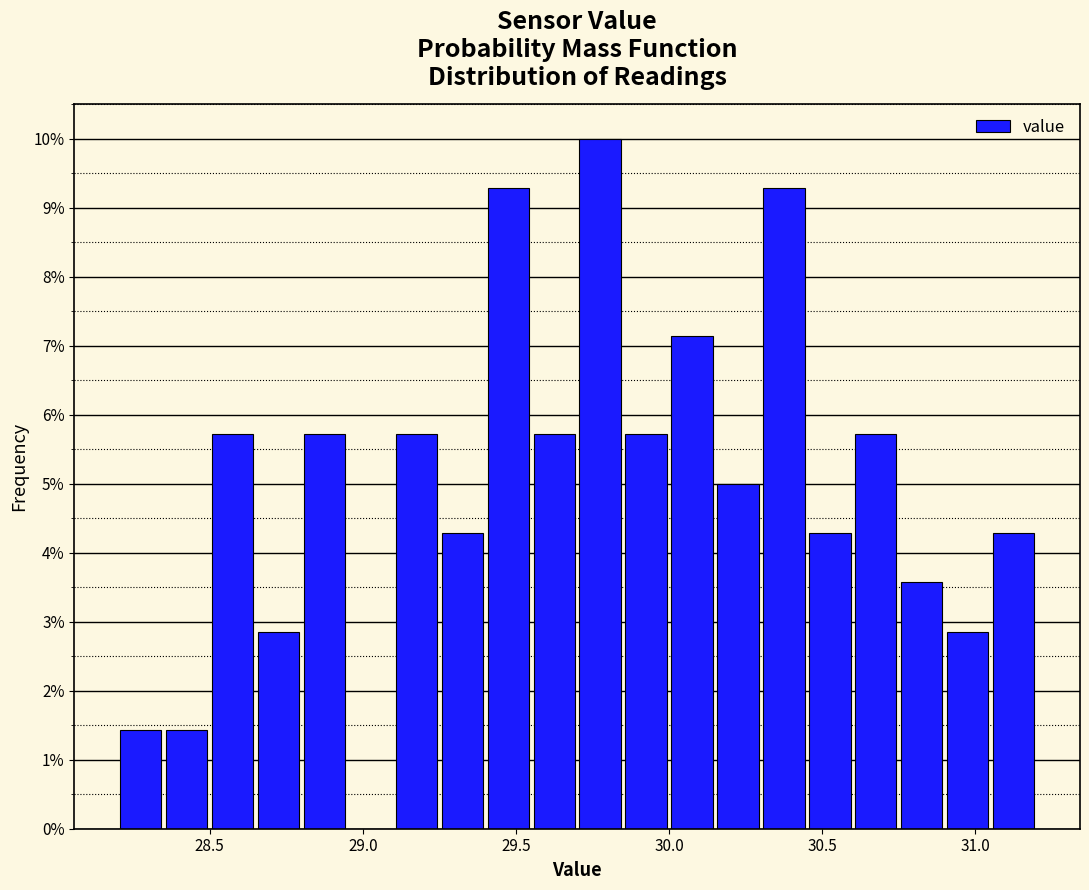

Read against the x-axis, roughly where is the centre of the tallest bar?

29.80